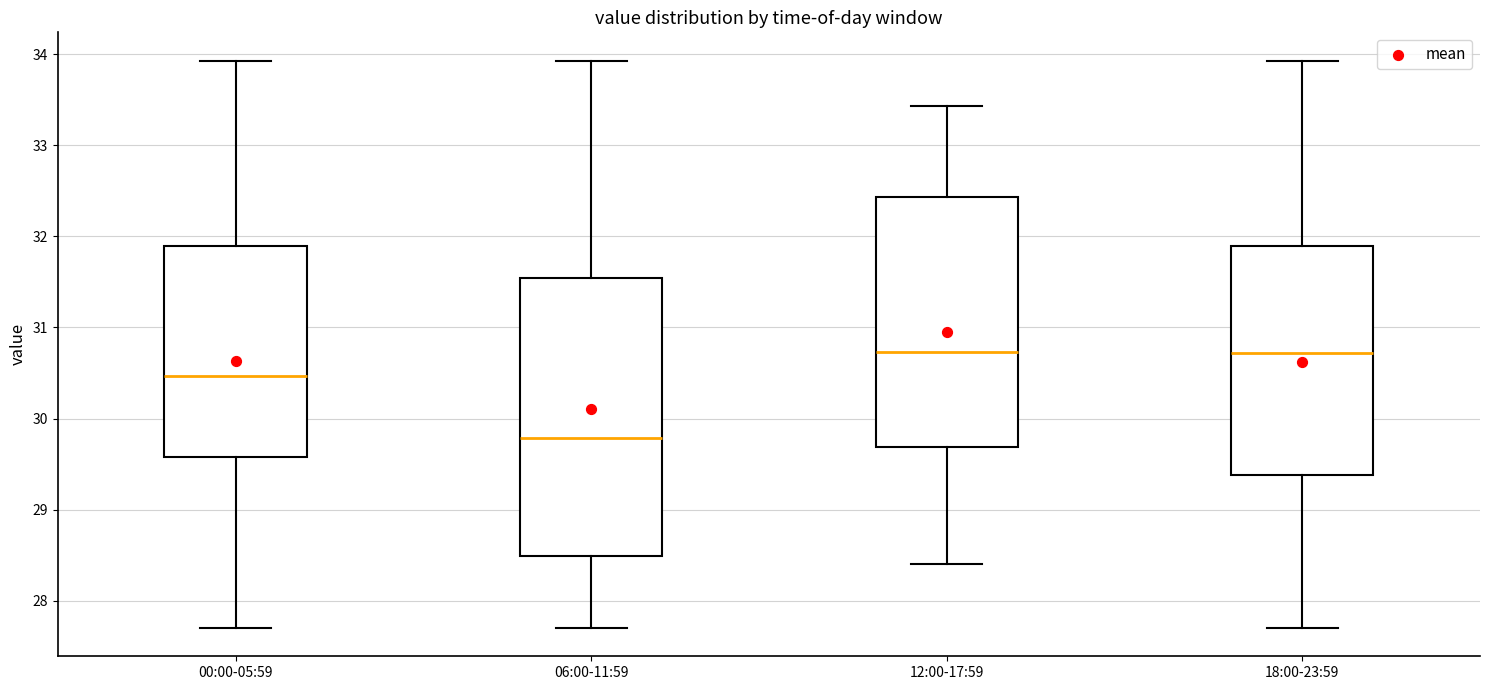

Reading left to right, transcribe this box plot: for each box, give where its median line is, the range the box spans, and where its two whiskers end, as read against the y-axis. The values are not printed on the chart, so give them approximately, as read against the axis.

00:00-05:59: median 30.5, box 29.6 to 31.9, whiskers 27.7 to 33.9
06:00-11:59: median 29.8, box 28.5 to 31.5, whiskers 27.7 to 33.9
12:00-17:59: median 30.7, box 29.7 to 32.4, whiskers 28.4 to 33.4
18:00-23:59: median 30.7, box 29.4 to 31.9, whiskers 27.7 to 33.9